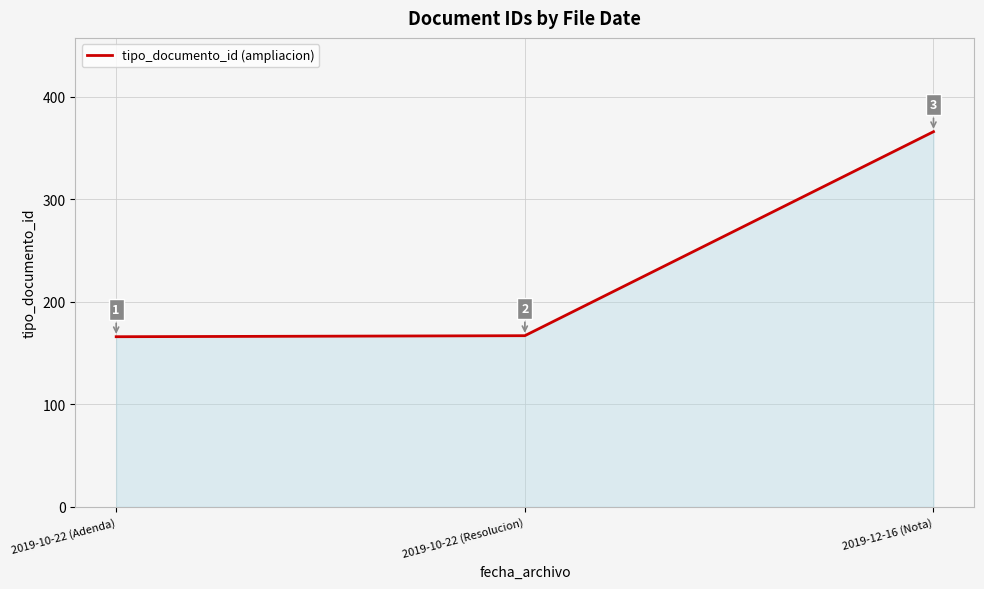

What is the ratio of the value at 2019-10-22 (Resolucion) to the value at 2019-10-22 (Adenda)?

1.0